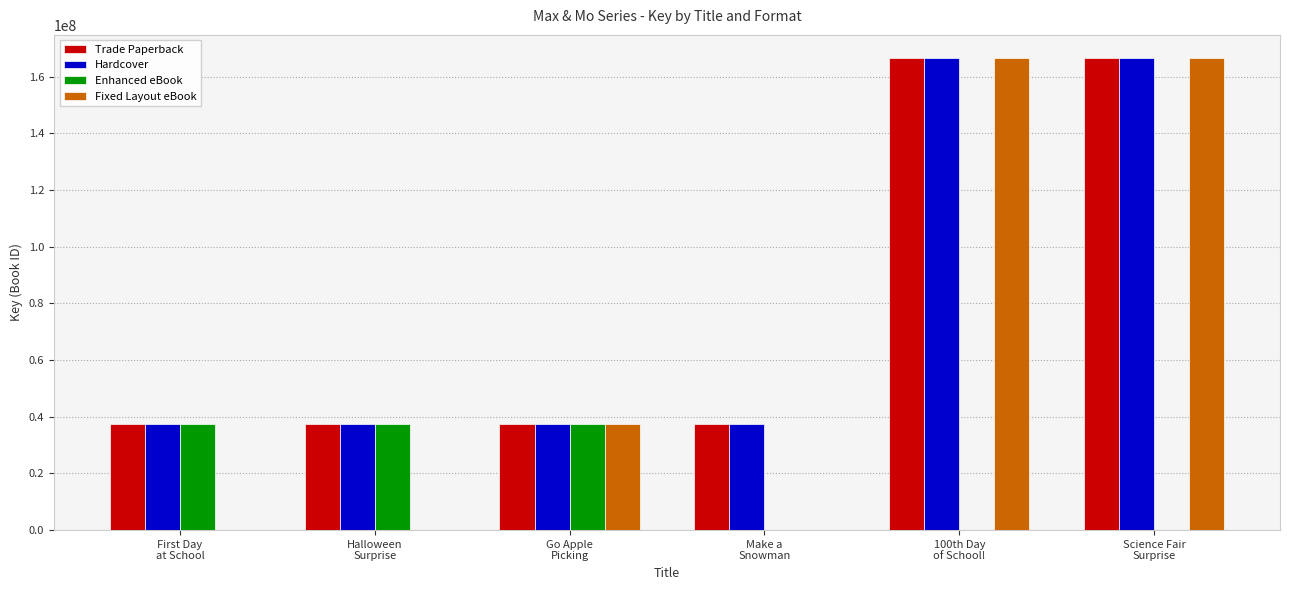

What is the greatest value displayed?

166403030